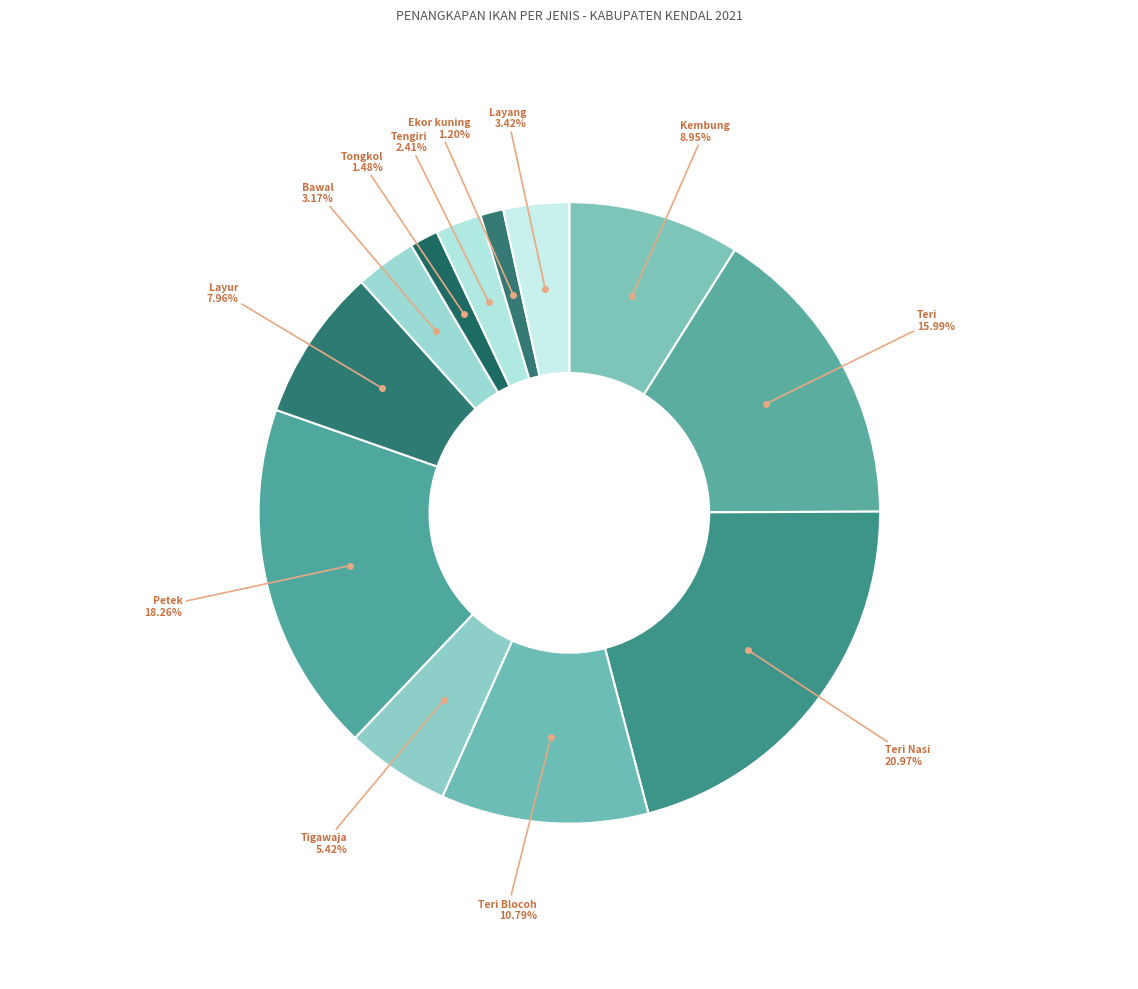

Which has a higher value, Tengiri or Teri Nasi?

Teri Nasi